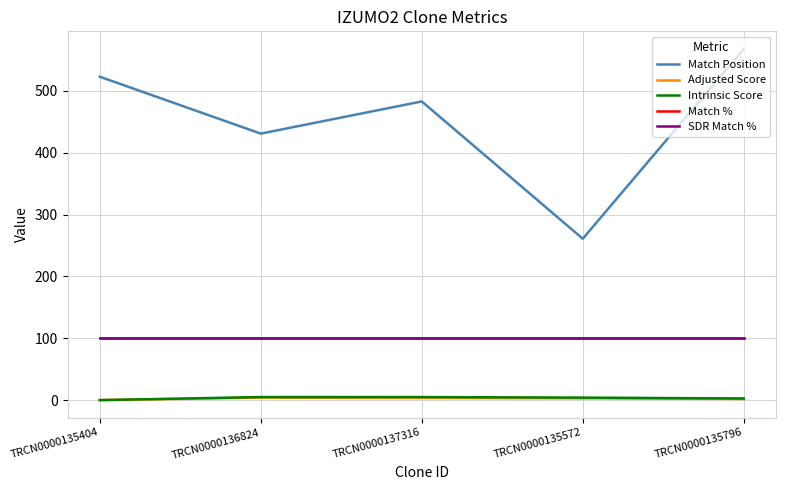

Which series has the largest total across all categories?

Match Position